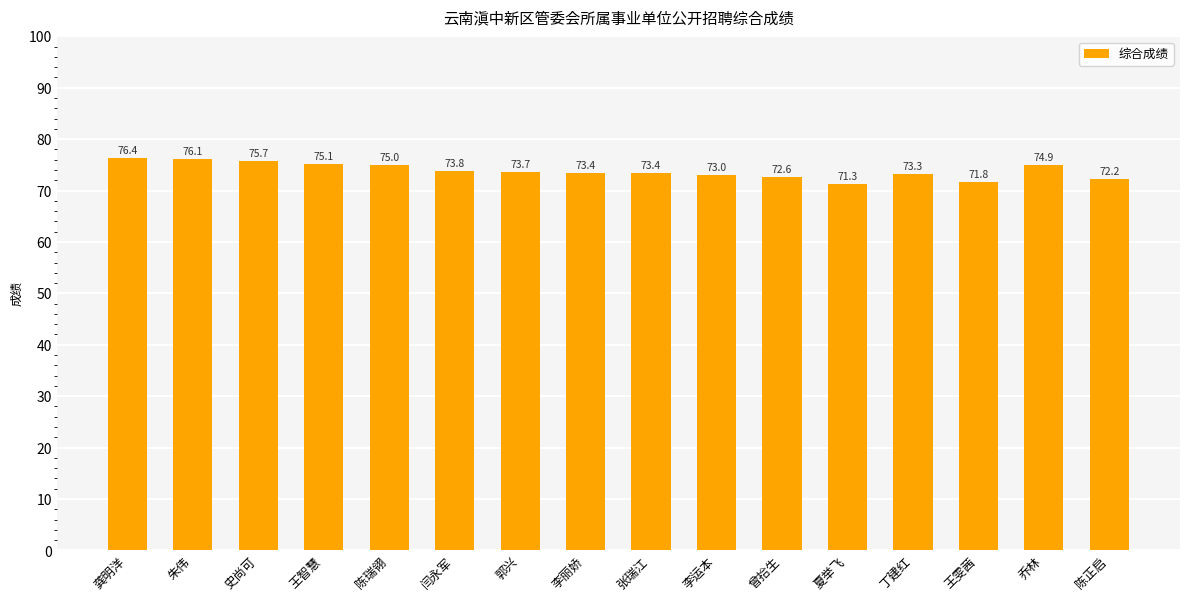

The chart shows a value of 130.1 at 乔林. True or false?

False